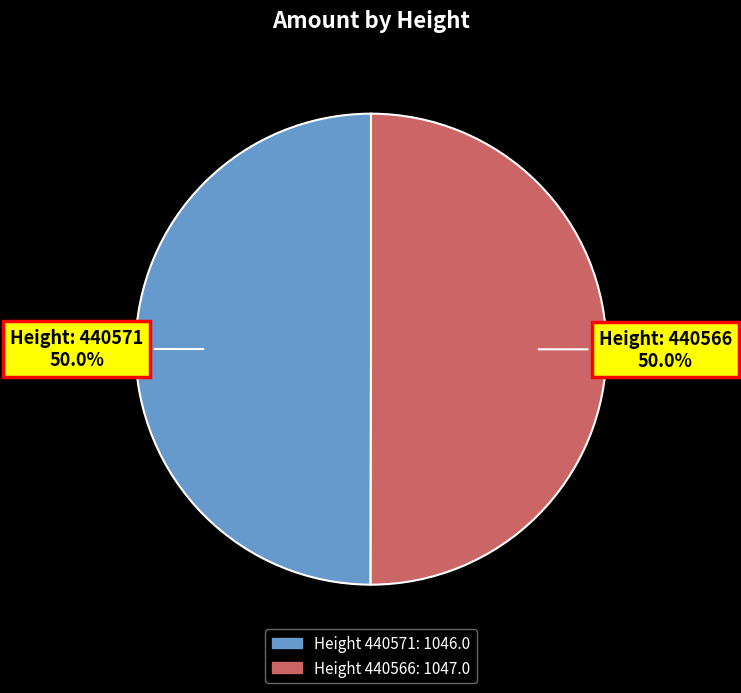

Which slice is the smallest?

440571